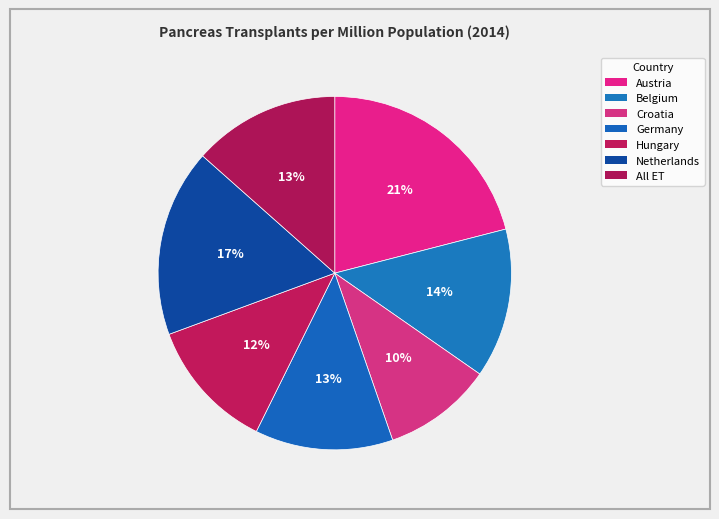

How many slices are in this pie chart?

7